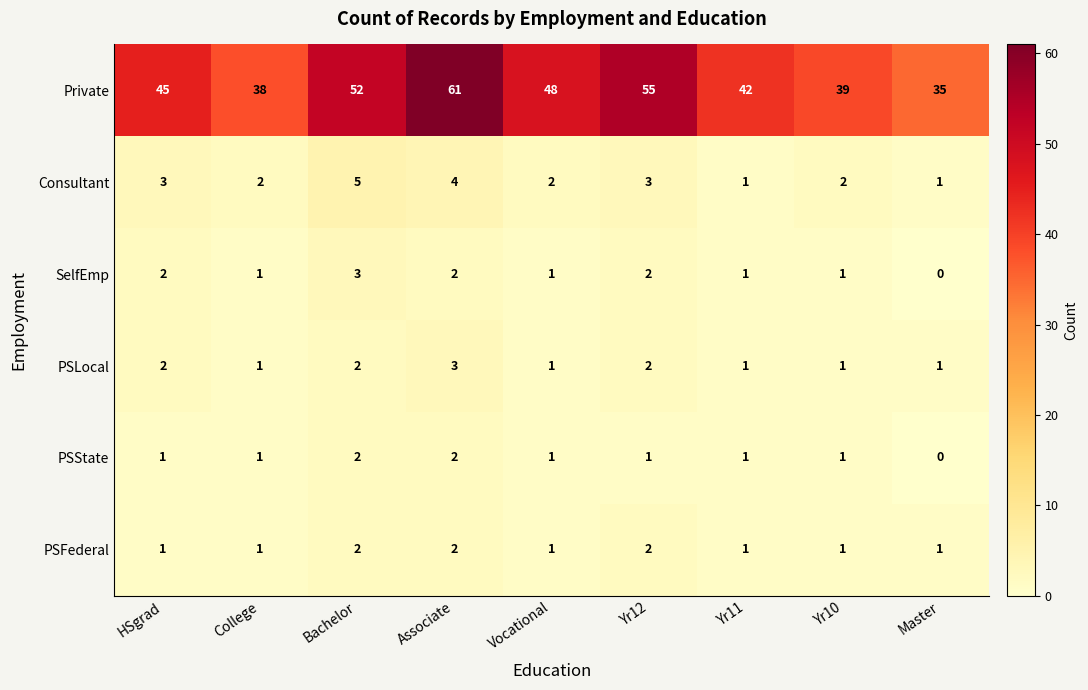

What is the maximum value for Consultant?

5